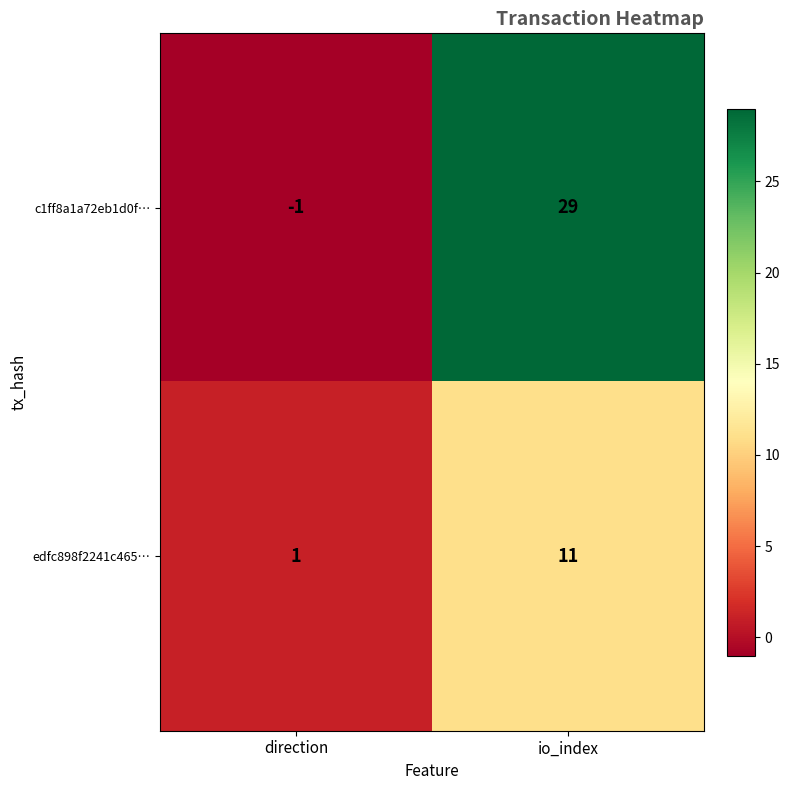

At direction, list the series in order from largest to smallest.

edfc898f2241c465…, c1ff8a1a72eb1d0f…